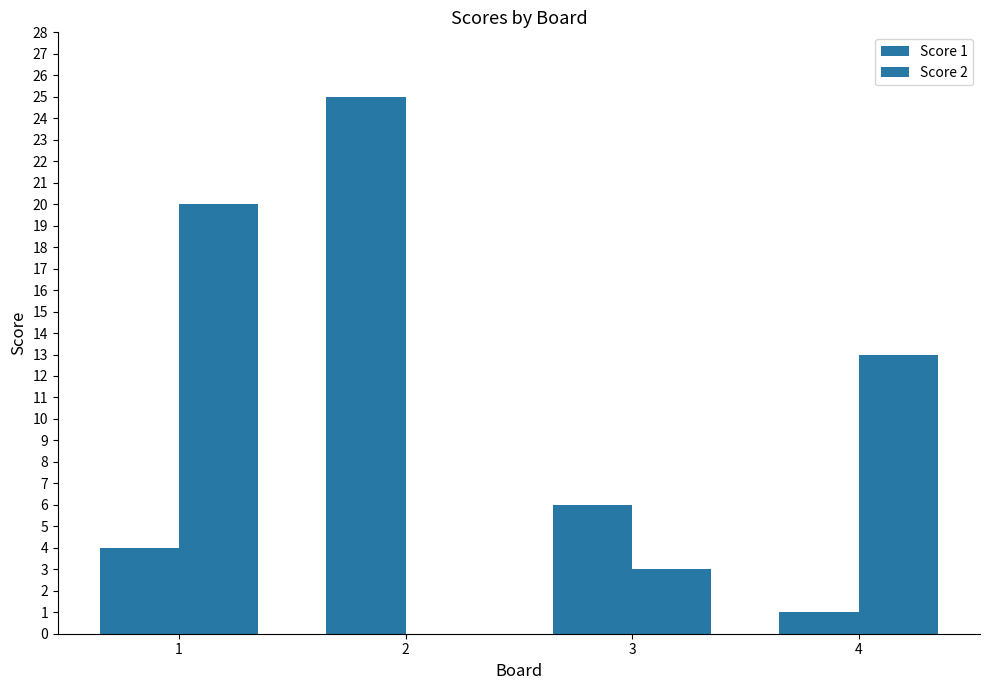

At 1, list the series in order from smallest to largest.

Score 1, Score 2